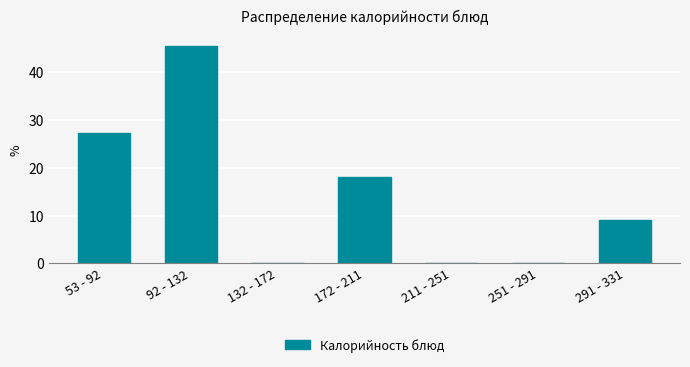

Reading left to right, what are all the values shown in this chart?

53 - 92=27.3	92 - 132=45.5	132 - 172=0.0	172 - 211=18.2	211 - 251=0.0	251 - 291=0.0	291 - 331=9.1